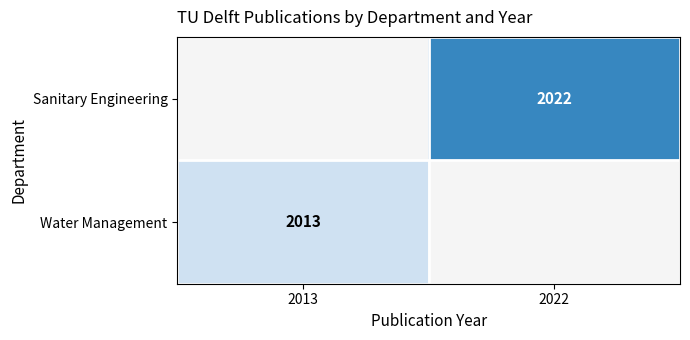

Count the number of data series in this chart.

2